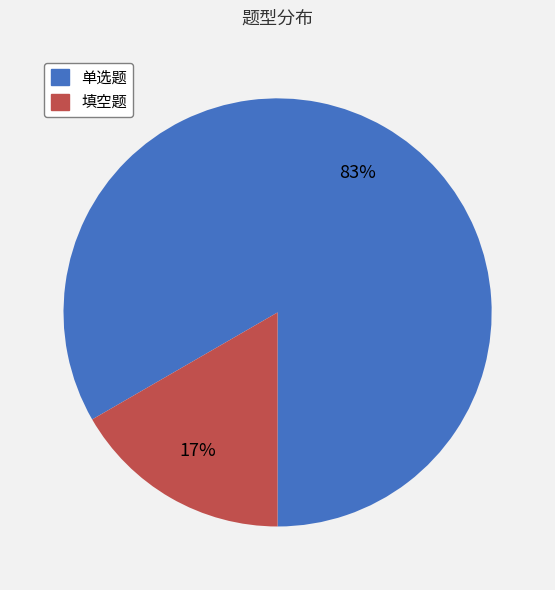

What percentage is the 填空题 slice, to the nearest percent?

17%